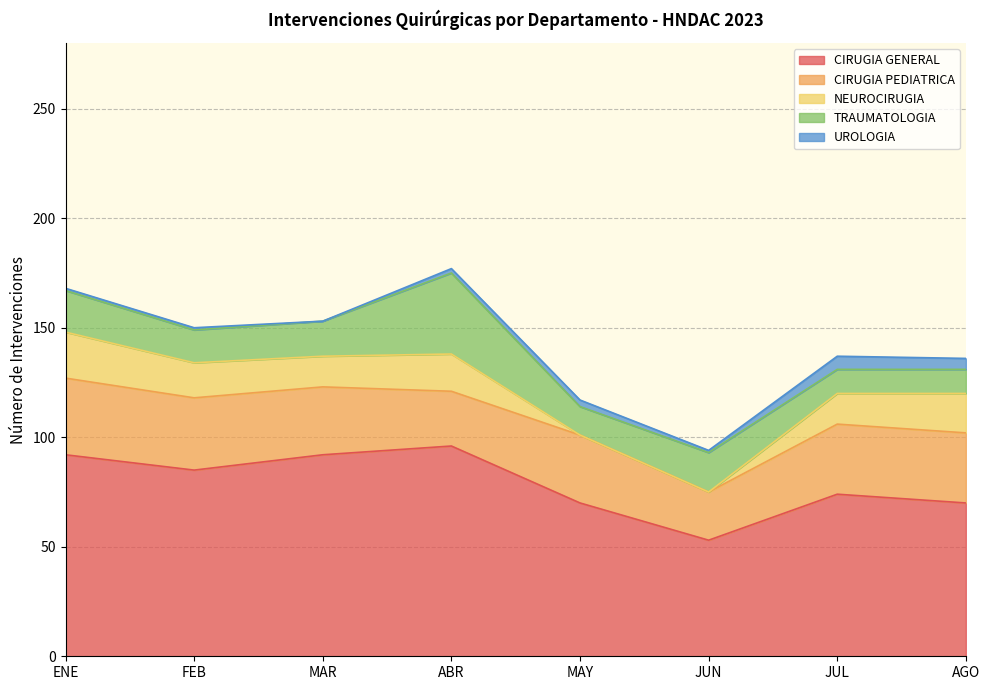

True or false: TRAUMATOLOGIA and UROLOGIA cross at least once.

False